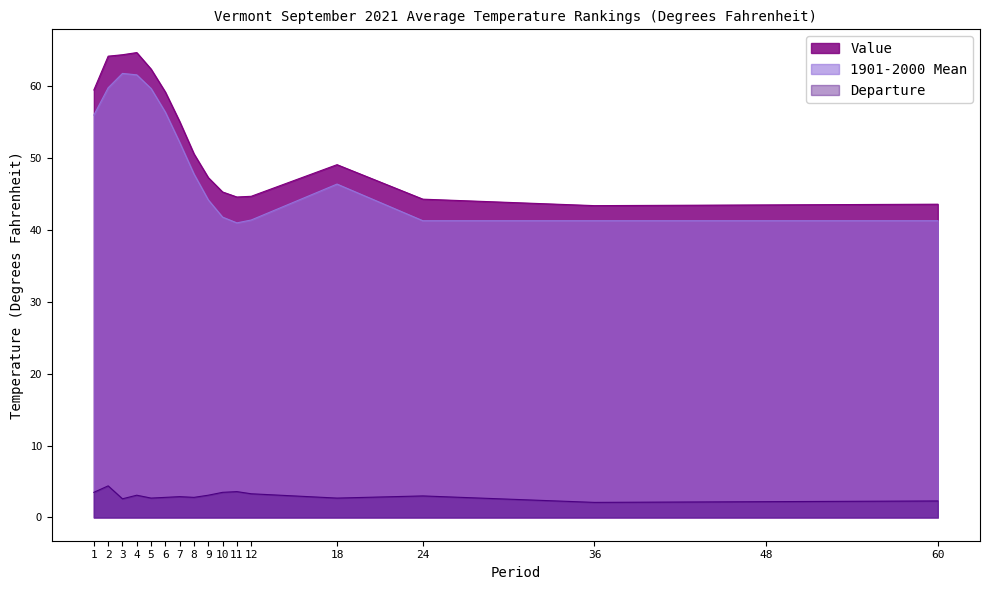

True or false: Value and Departure cross at least once.

False